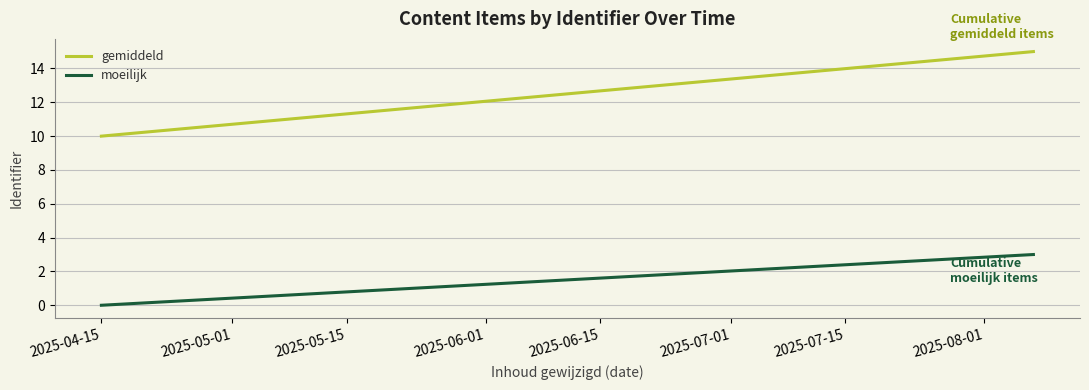

List the series in order of their overall mean, highest first.

gemiddeld, moeilijk